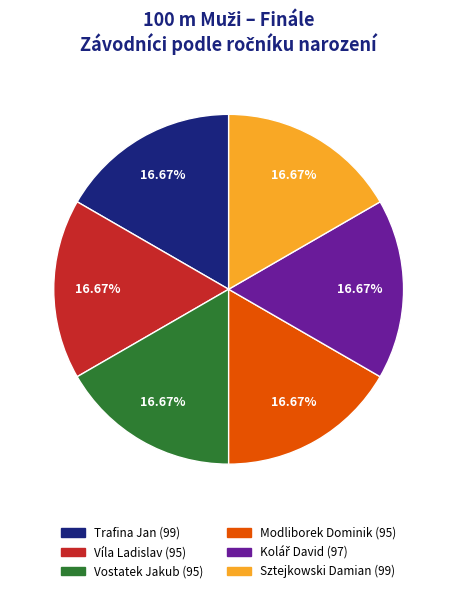

True or false: Sztejkowski Damian accounts for 7% of the total.

False